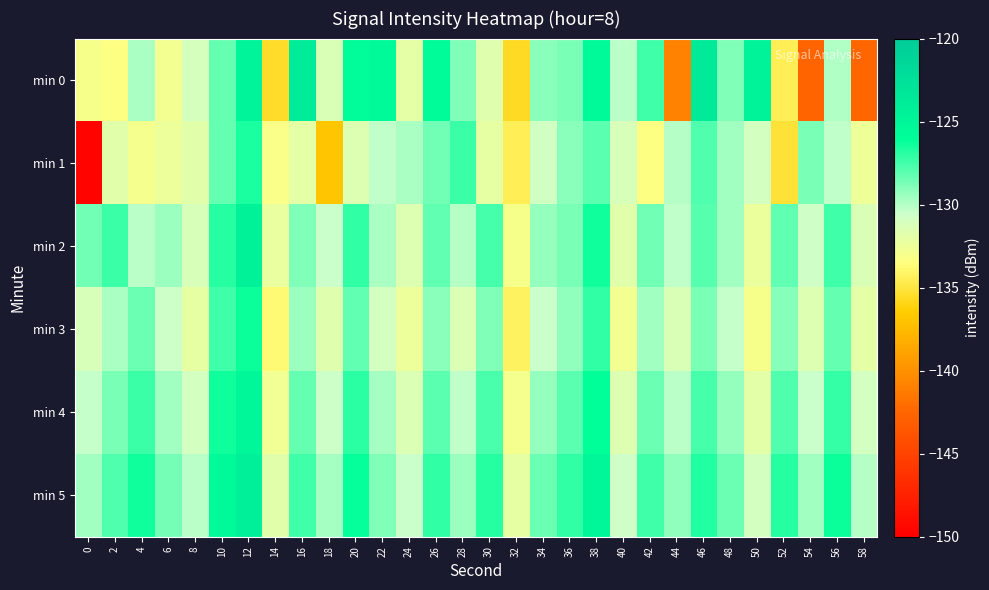

Count the number of data series in this chart.

6